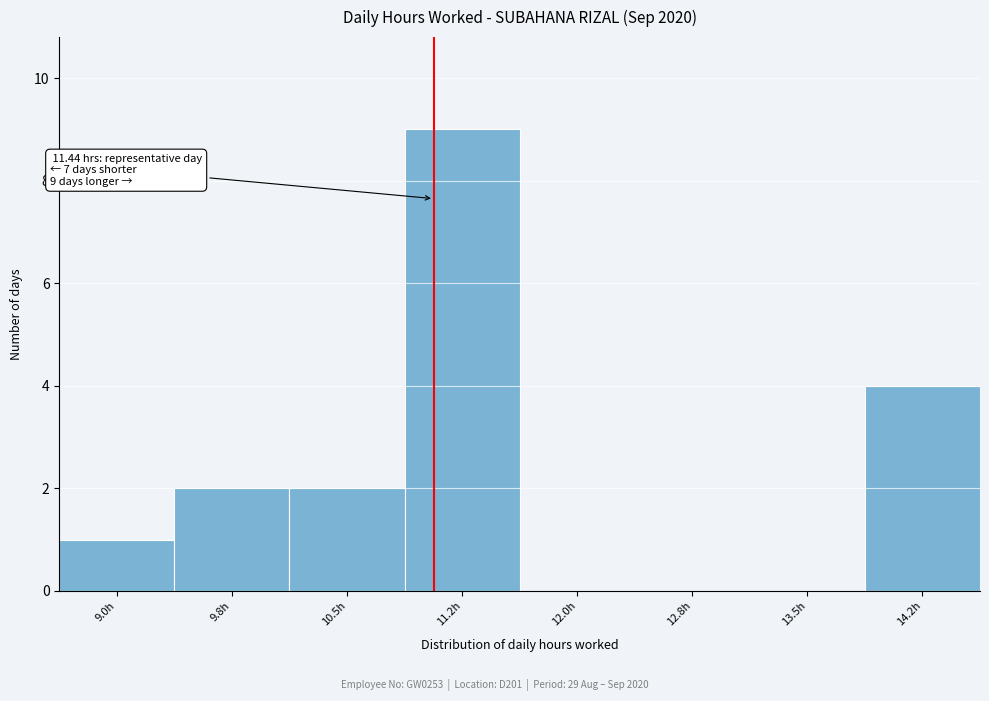

Reading left to right, transcribe all the data shown in this chart.

9.0h=1	9.8h=2	10.5h=2	11.2h=9	12.0h=0	12.8h=0	13.5h=0	14.2h=4